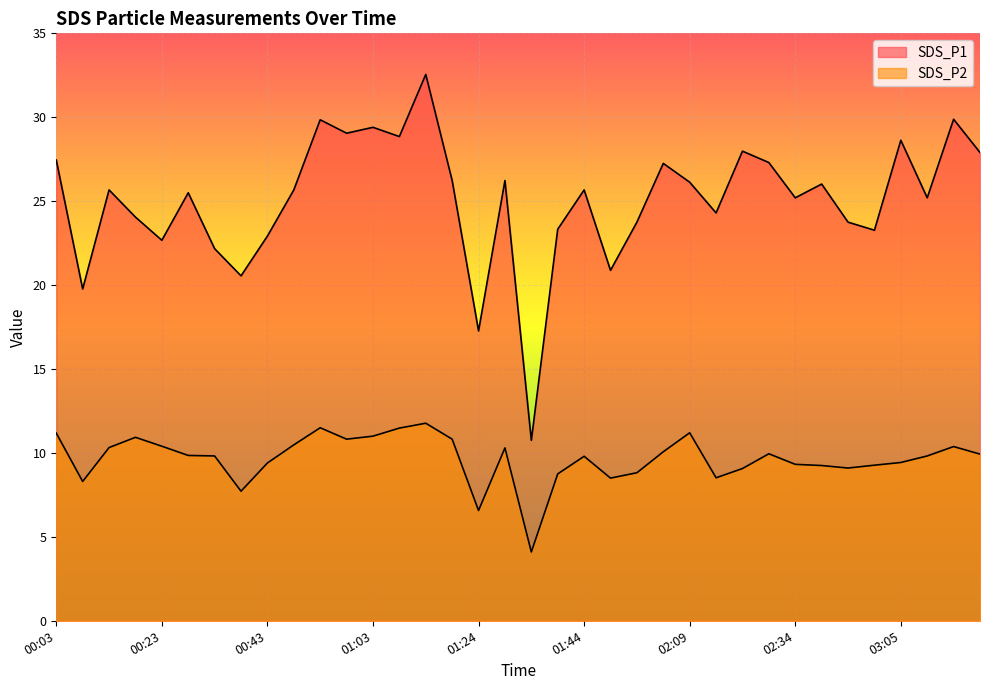

Which category has the lowest value in the SDS_P2 series?

01:34